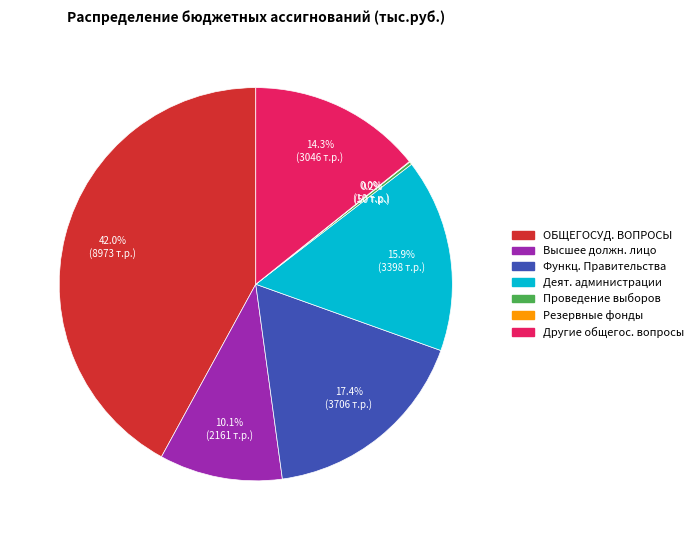

Is there any slice that represents more than half of the pie?

No